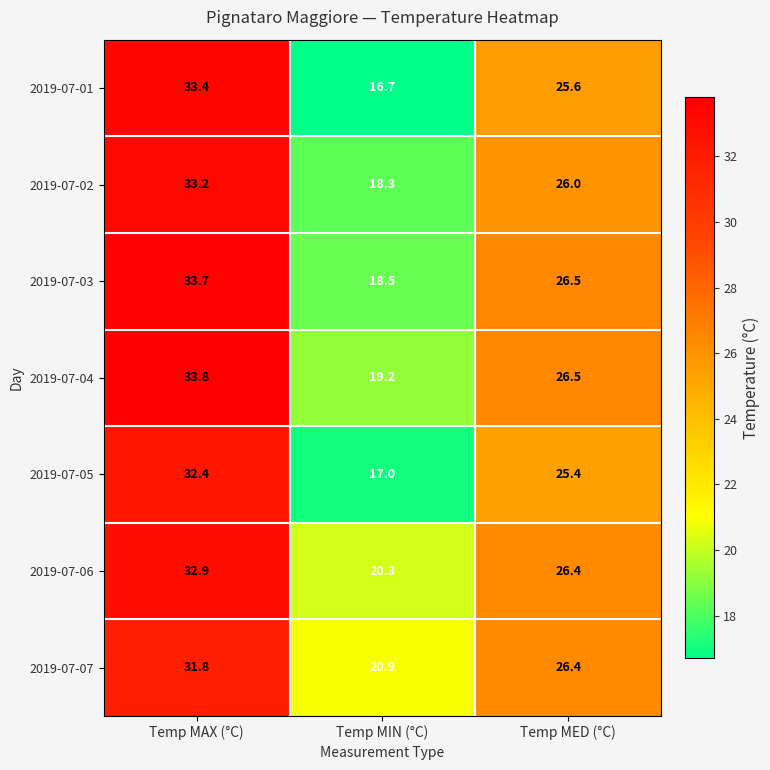

What is the smallest value displayed?

16.7